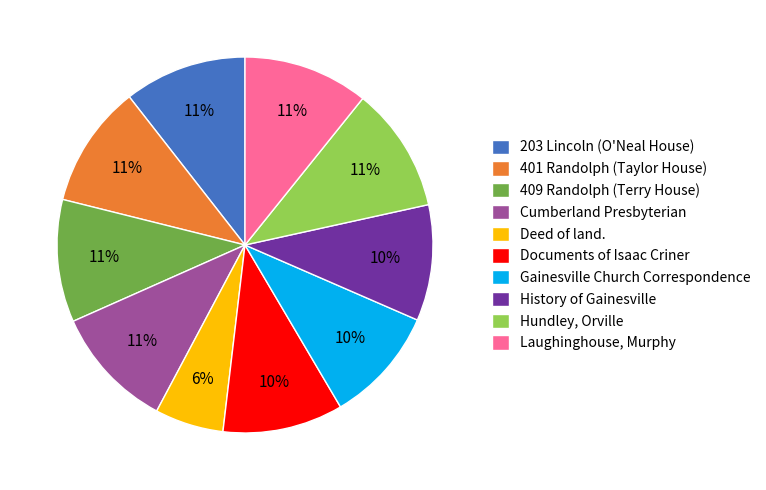

Is the sum of 409 Randolph (Terry House) and 203 Lincoln (O'Neal House) greater than half?

No